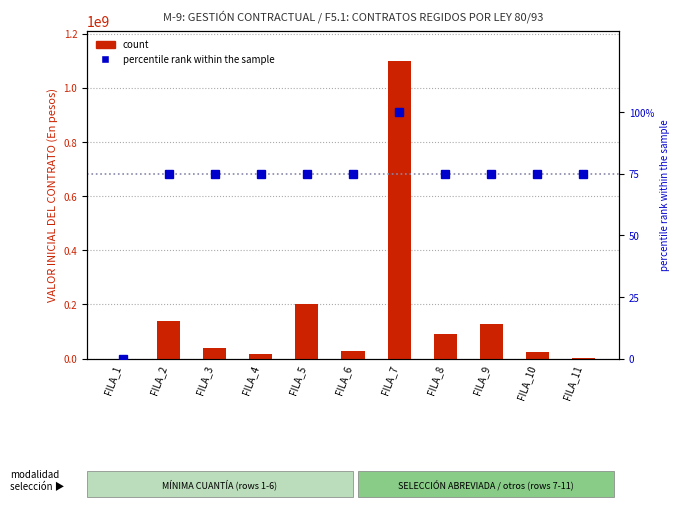

Is it true that count equals 7886480.0 at FILA_6?

False